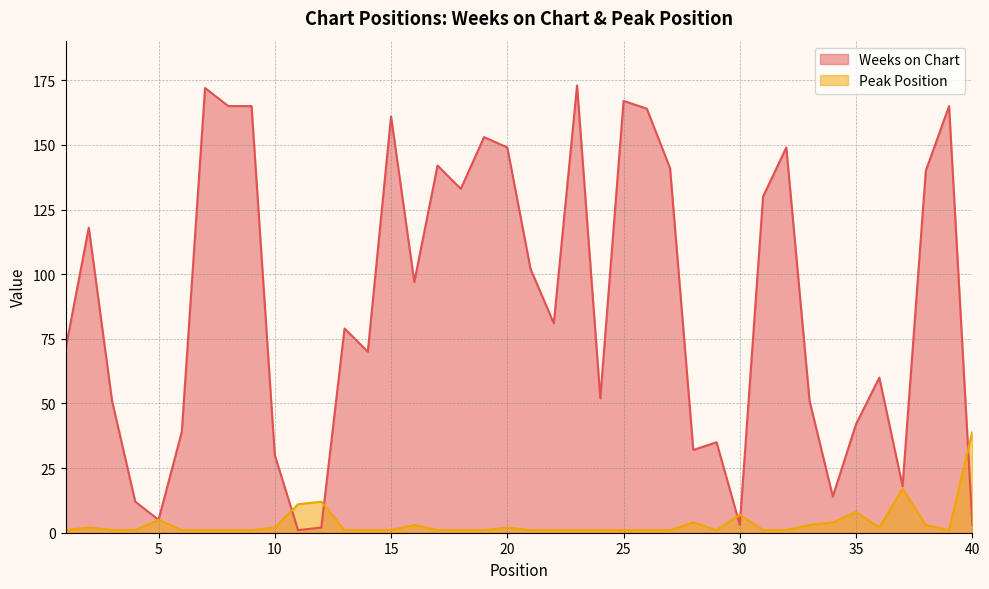

What is the average value of the Weeks on Chart series?

88